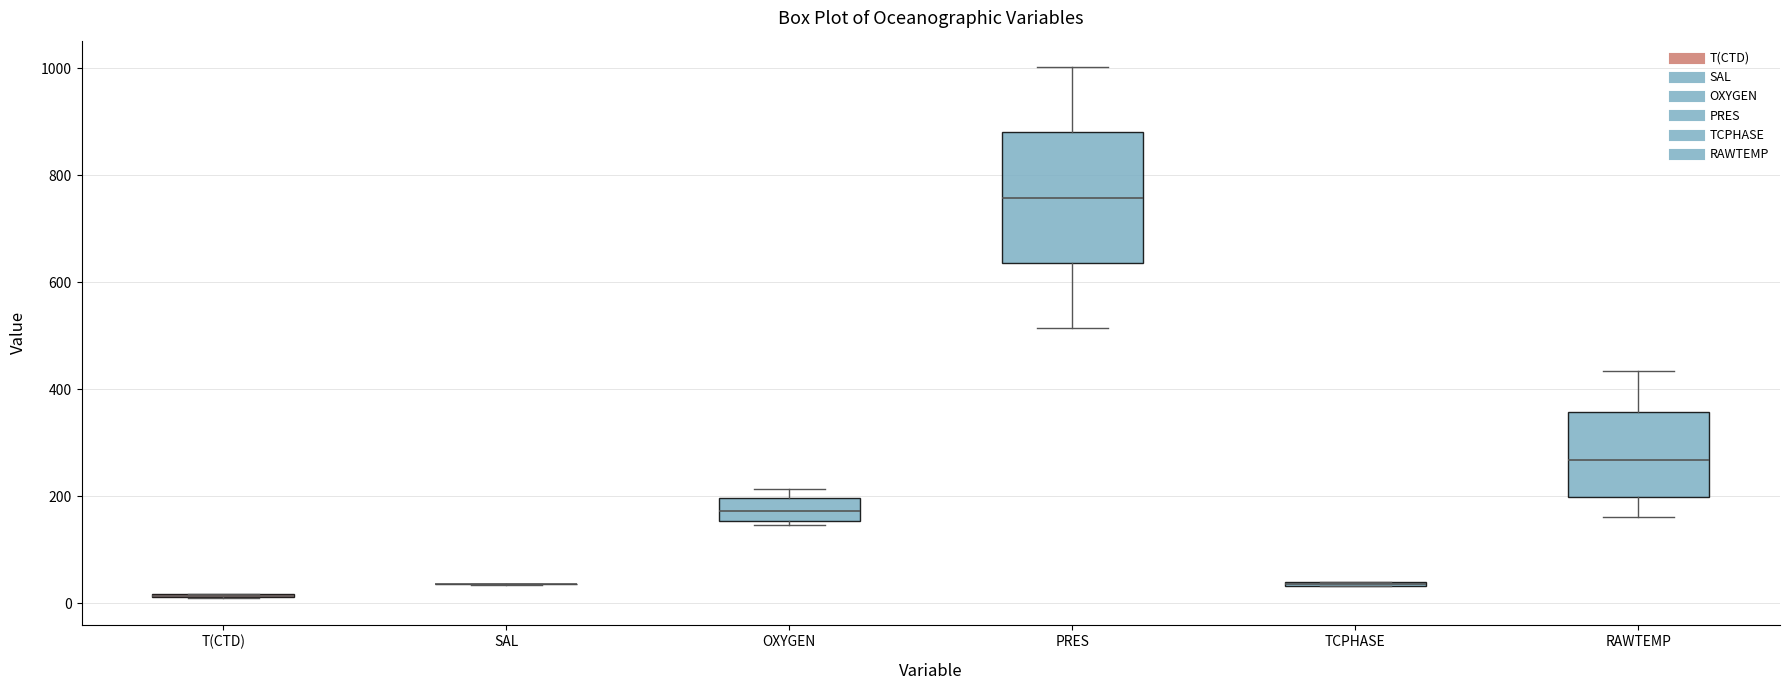

Reading left to right, read every box against the y-axis: the position of its median line, the range the box covers, and the ends of its whiskers. The values are not printed on the chart, so give them approximately, as read against the axis.

T(CTD): box collapsed to a line at 20, whiskers 0 to 20
SAL: box collapsed to a line at 40, whiskers 40 to 40
OXYGEN: median 180, box 160 to 200, whiskers 140 to 220
PRES: median 760, box 640 to 880, whiskers 520 to 1000
TCPHASE: box collapsed to a line at 40, whiskers 40 to 40
RAWTEMP: median 260, box 200 to 360, whiskers 160 to 440